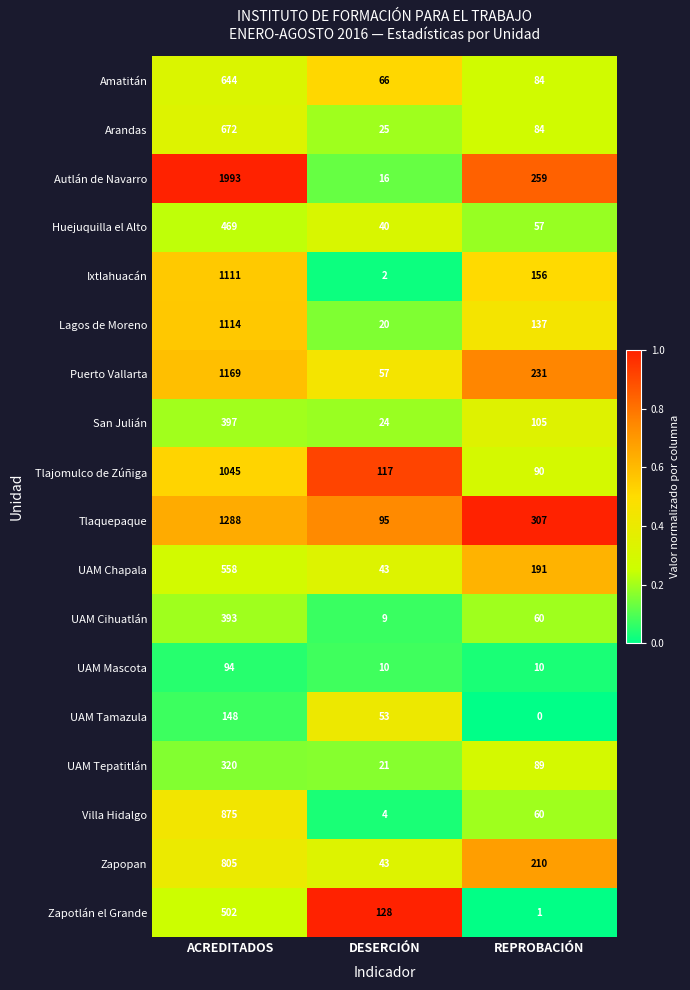

Is the value of UAM Chapala at DESERCIÓN greater than the value of Zapopan at REPROBACIÓN?

No